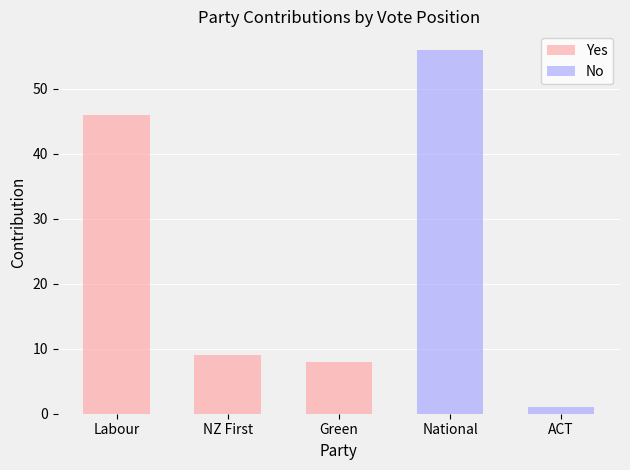

How many bars are there in each group?

2